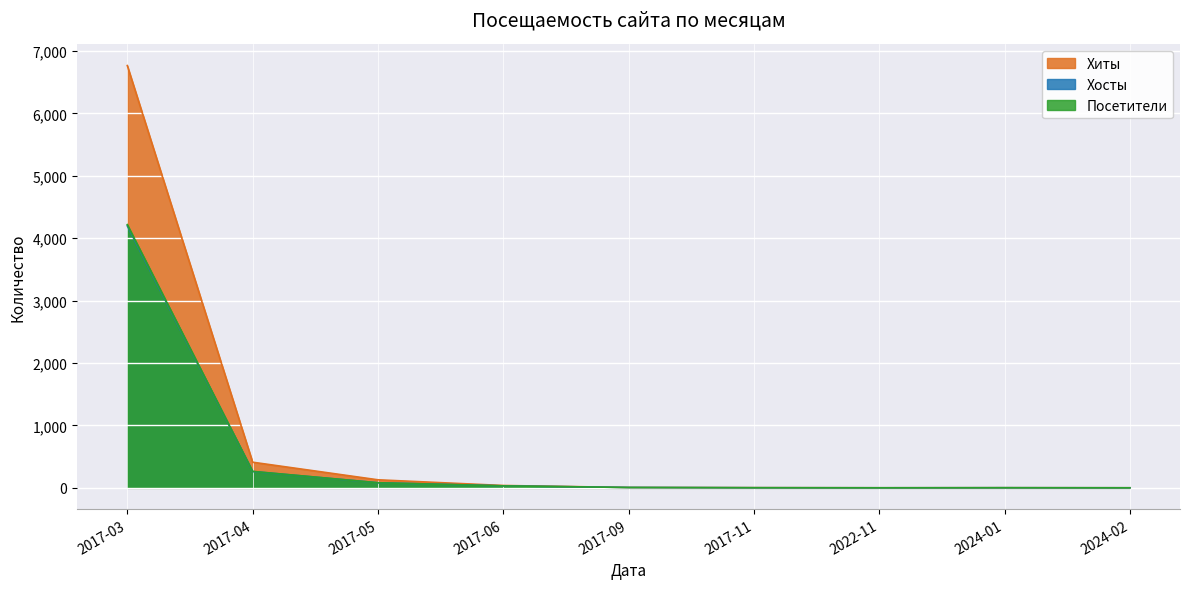

Which series has the largest range (max minus min)?

Хиты